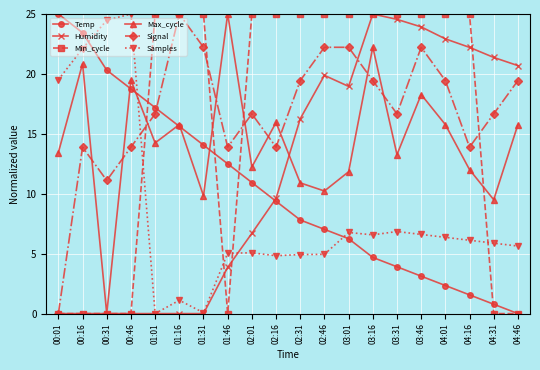

Is this an area chart (filled region under the line)?

No